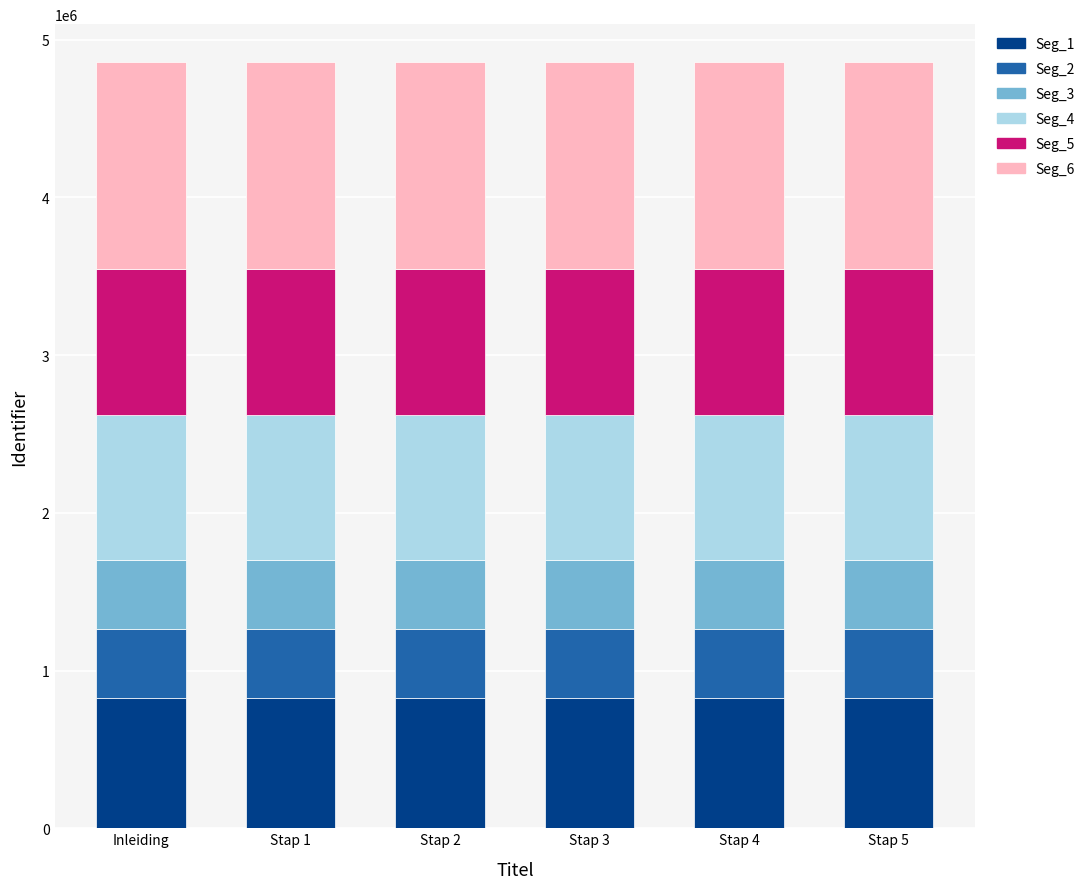

What is the total value across all series at Inleiding?

4855211